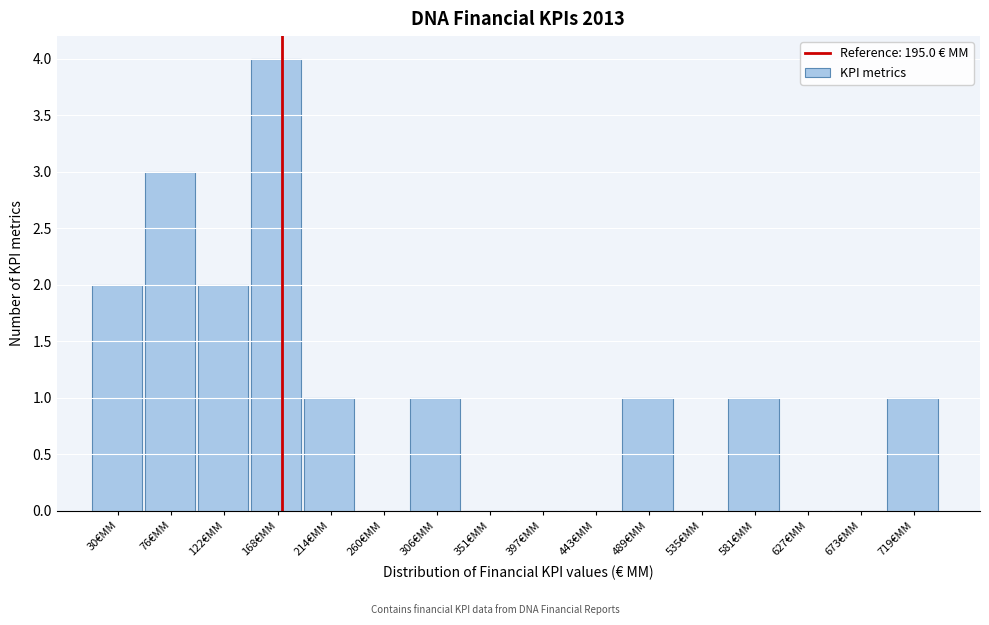

Reading left to right, what are all the values shown in this chart?

30€MM=2	76€MM=3	122€MM=2	168€MM=4	214€MM=1	260€MM=0	306€MM=1	351€MM=0	397€MM=0	443€MM=0	489€MM=1	535€MM=0	581€MM=1	627€MM=0	673€MM=0	719€MM=1